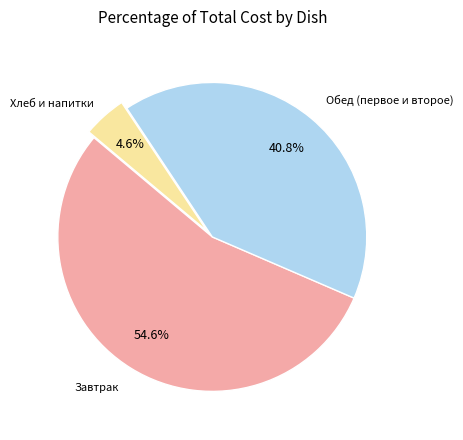

Is there any slice that represents more than half of the pie?

Yes